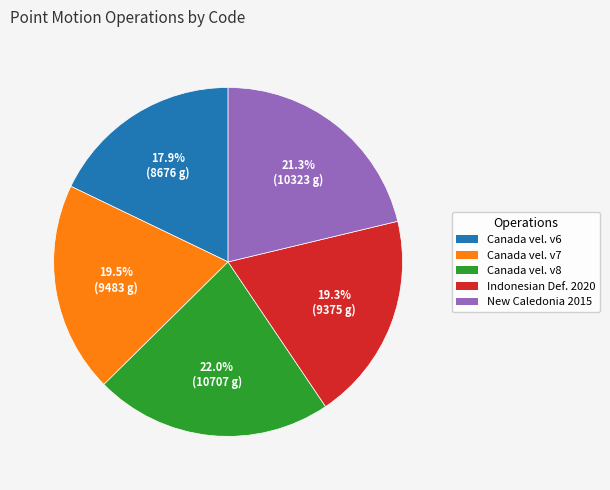

Is there any slice that represents more than half of the pie?

No